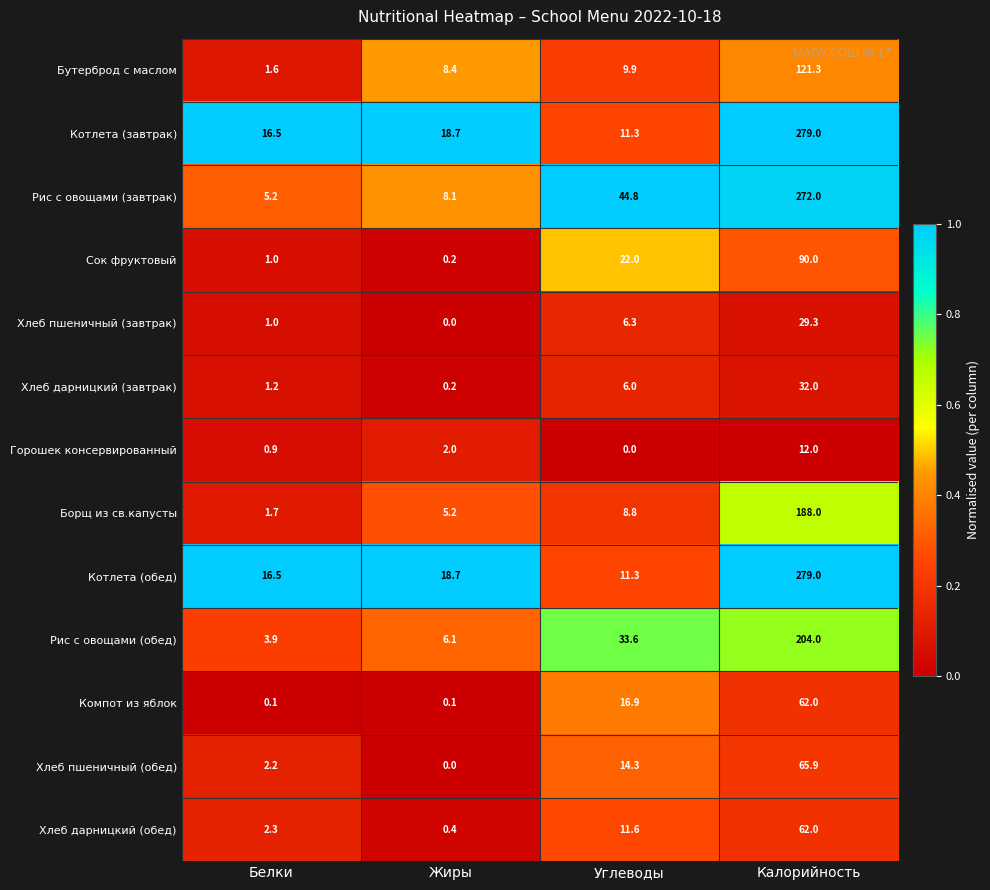

Between Жиры and Калорийность, which series saw the biggest shift?

Рис с овощами (завтрак)